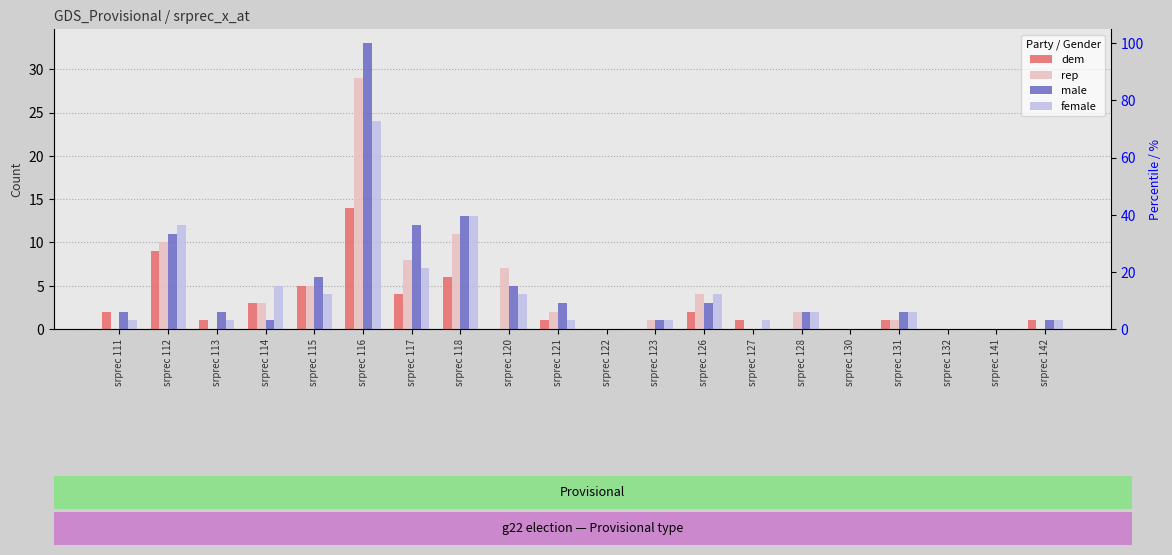

At which label does dem reach its minimum?

srprec 120